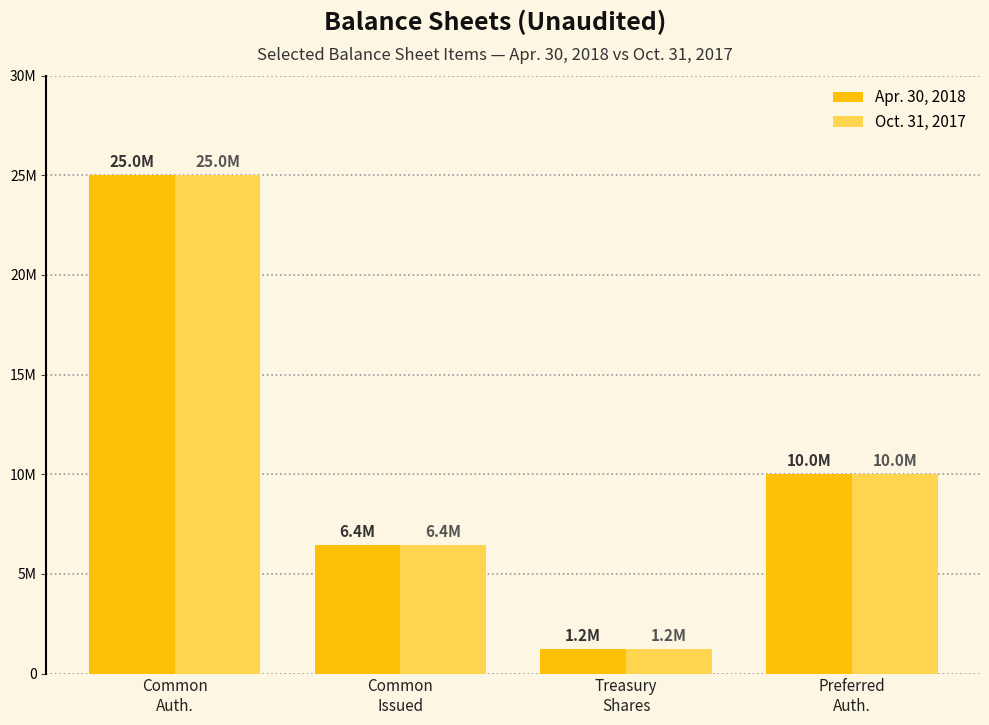

Which label corresponds to the smallest value in the chart?

Treasury
Shares